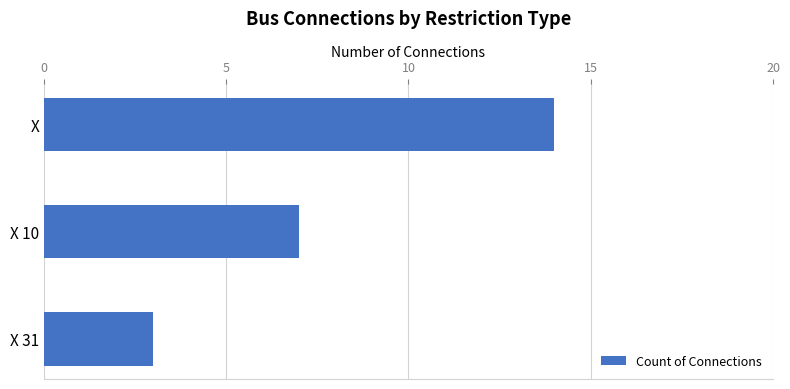

What is the difference between the second highest and minimum values?

4